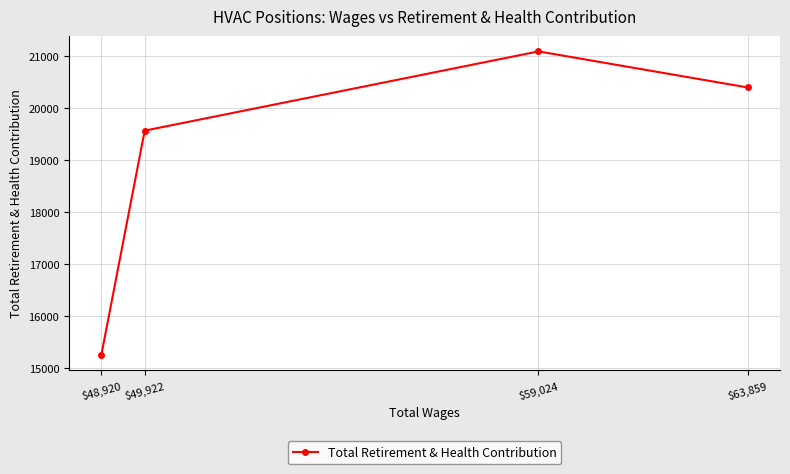

What is the average value?

19081